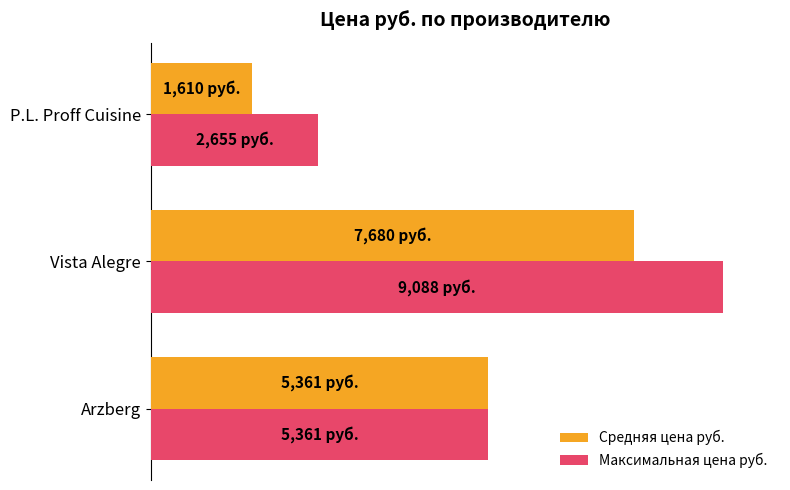

What are all the series names shown in the legend?

Средняя цена руб., Максимальная цена руб.